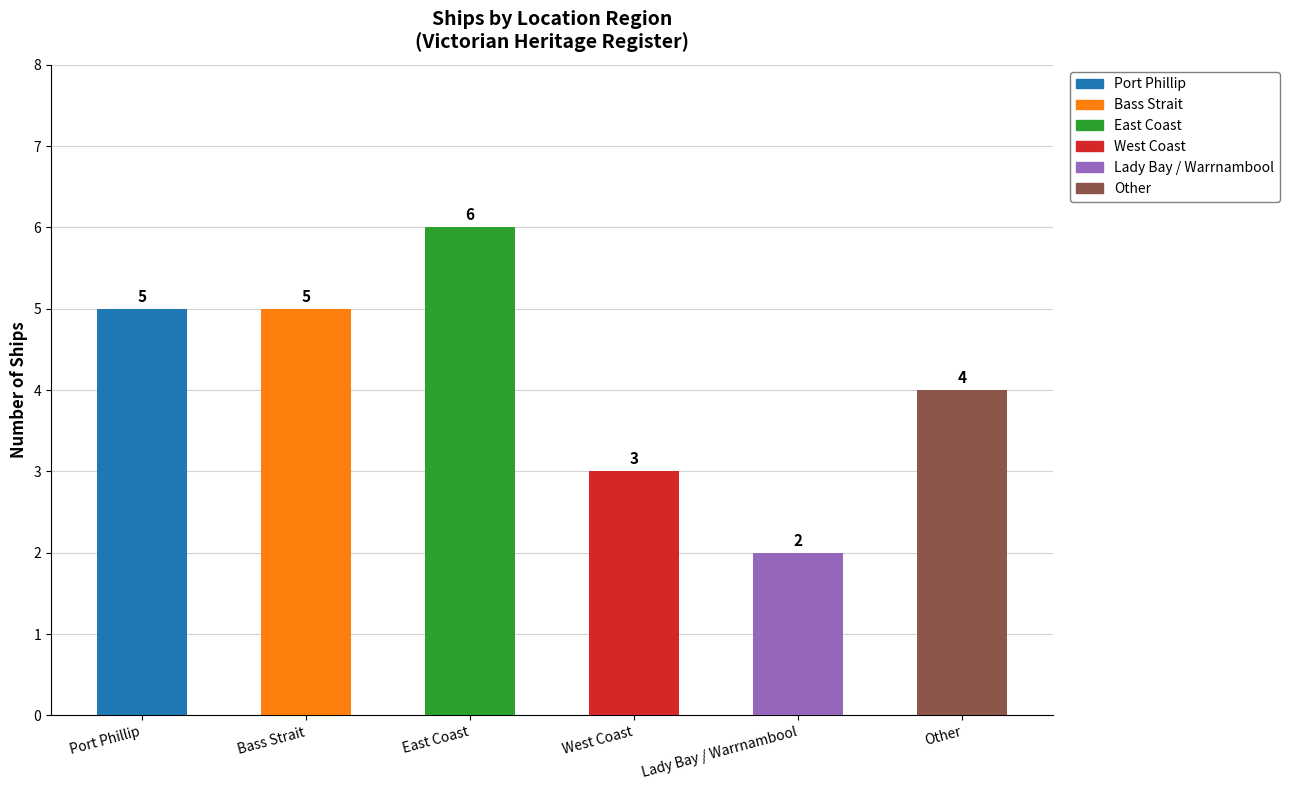

What is the value of the 2nd bar from the left?

5